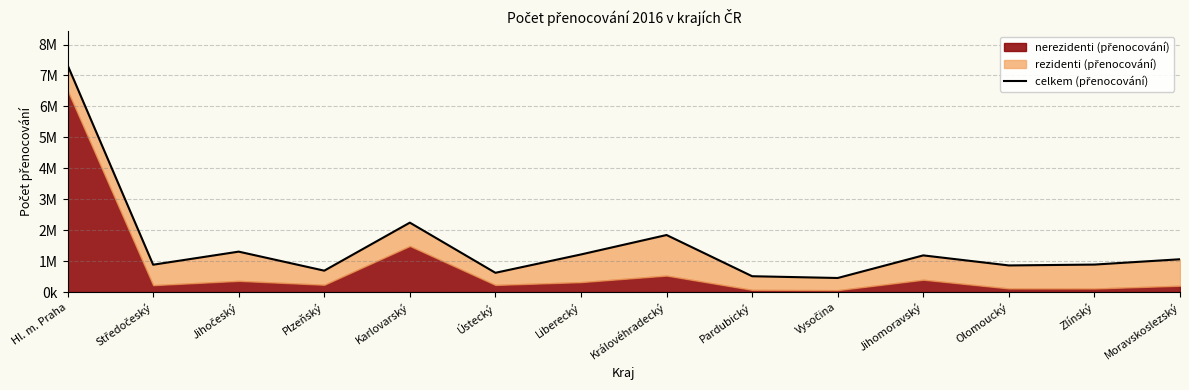

What is the value of the 1st point from the left?

7335970